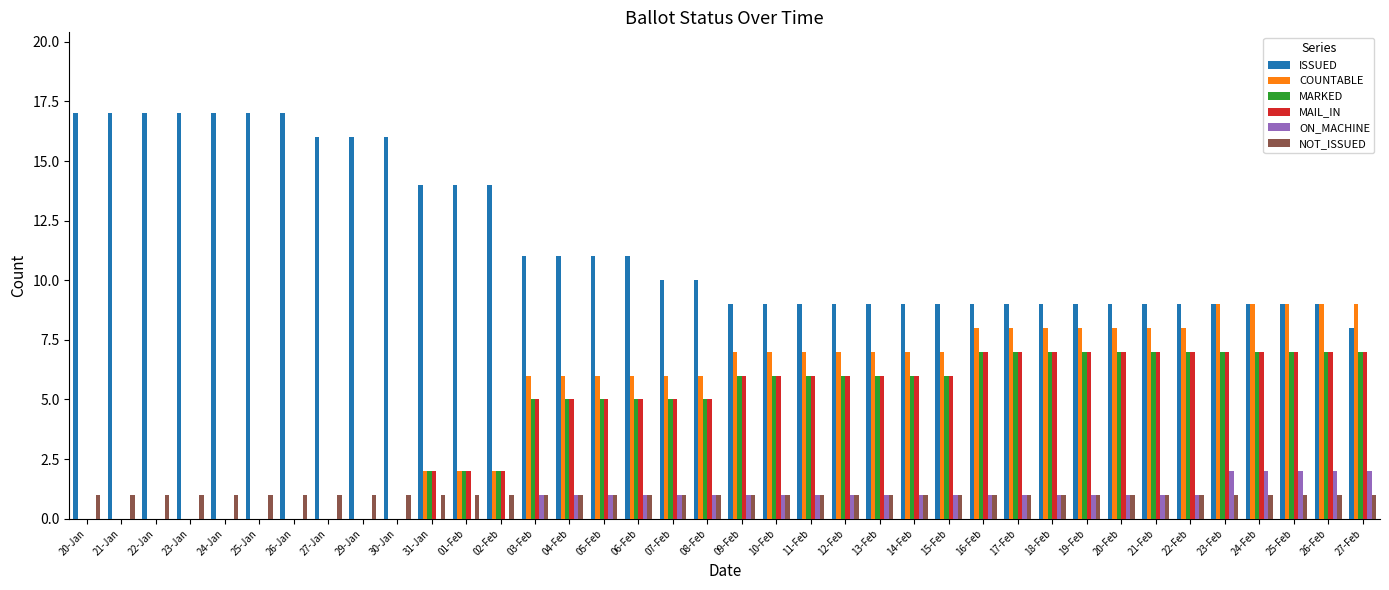

What is the sum of the ISSUED values at 18-Feb and 21-Jan?

26